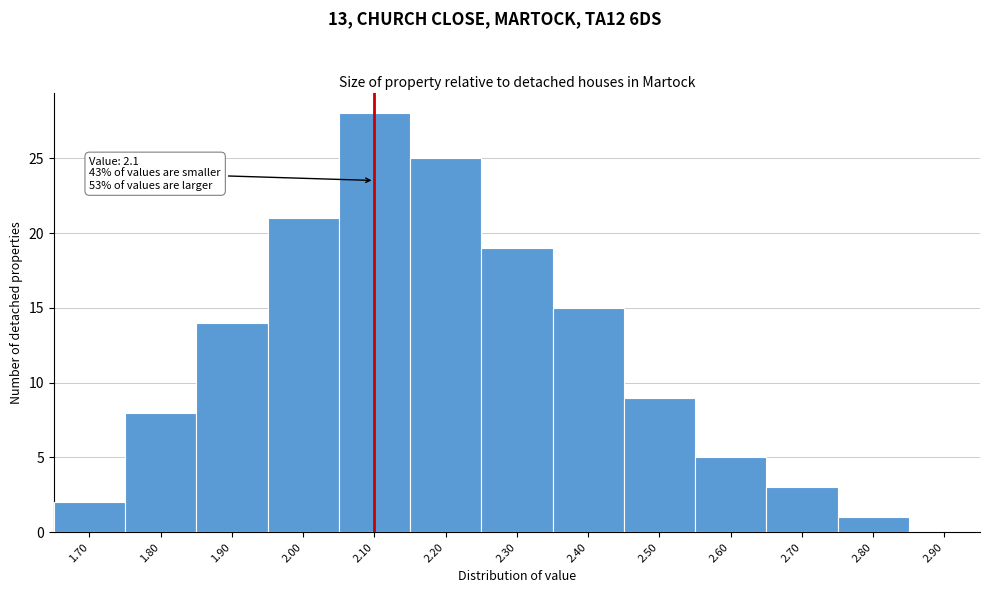

Which range on the x-axis has the tallest bar?

2.05 to 2.15